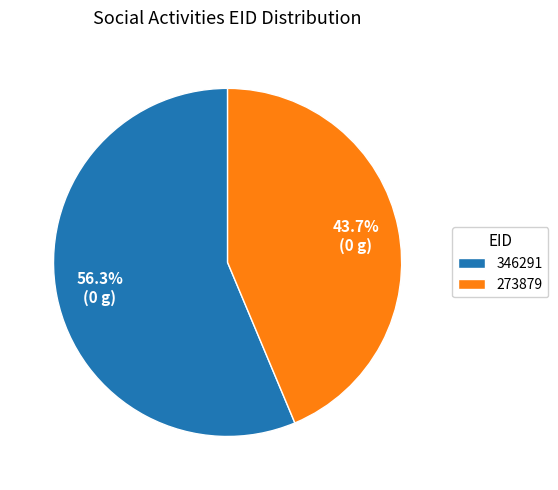

Does 273879 account for over 50% of the chart?

No